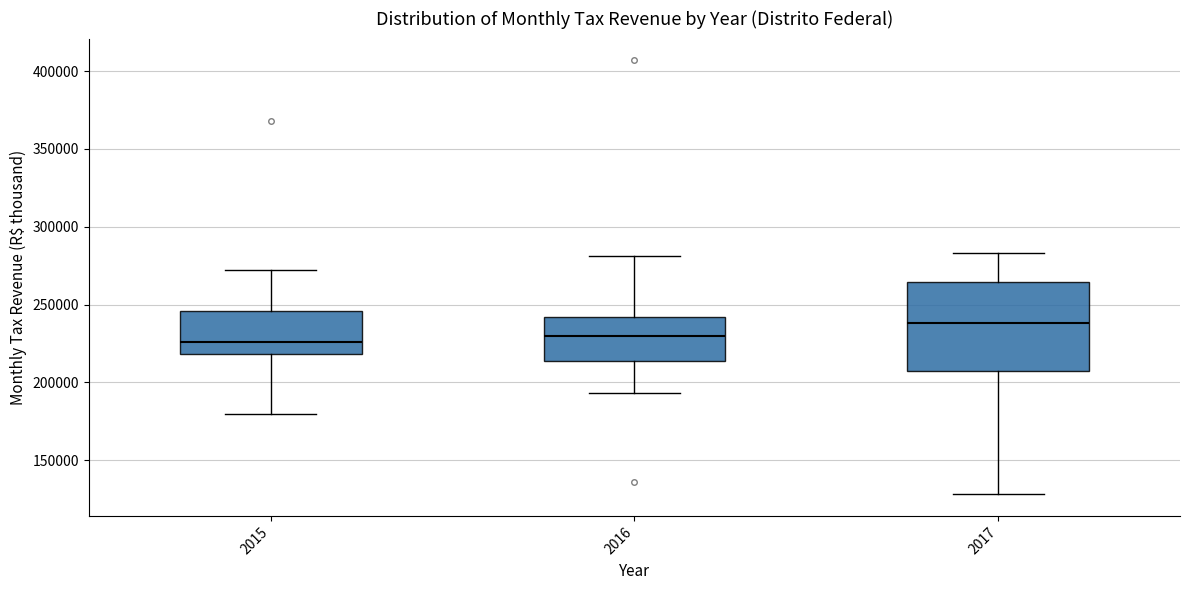

Where does the lower whisker of the box at x = 2015 end on the y-axis? The values are not printed on the chart, so give them approximately, as read against the axis.

180000